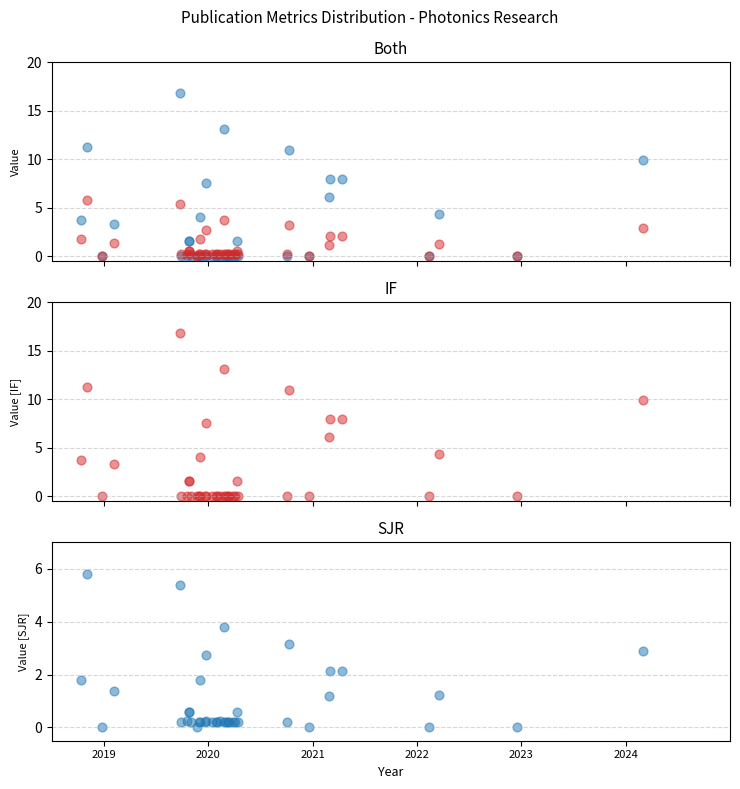

At how many categories does at least one series exceed 16?

1